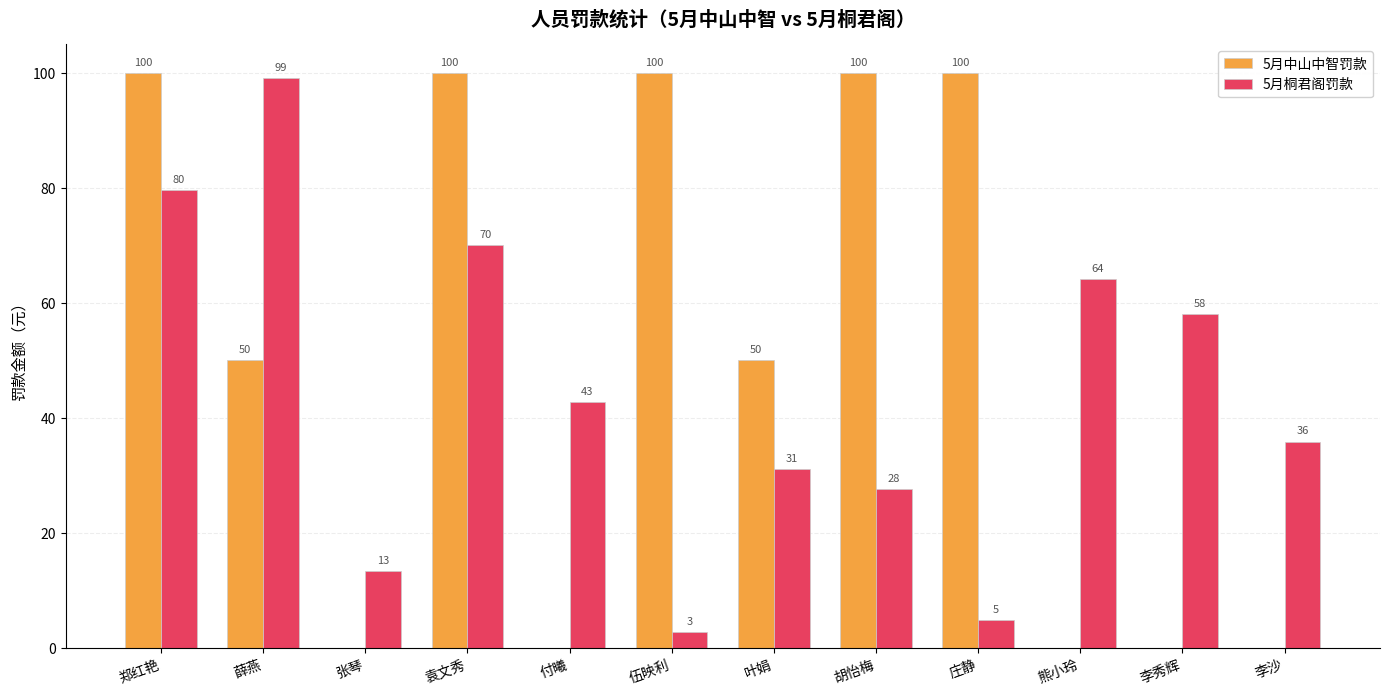

What is the sum of all 5月中山中智罚款 values?

600.0